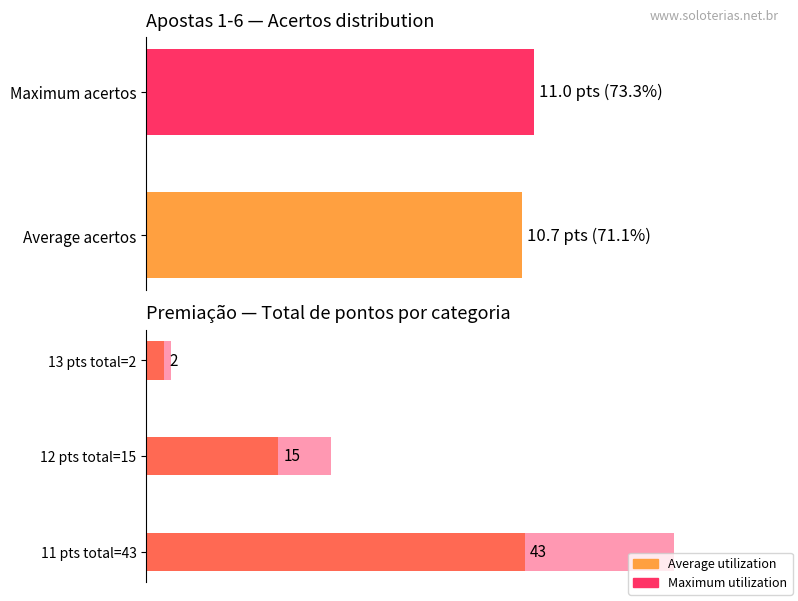

Is the value of Maximum utilization at 13 pts total=2 greater than the value of Average utilization at 13 pts total=2?

Yes